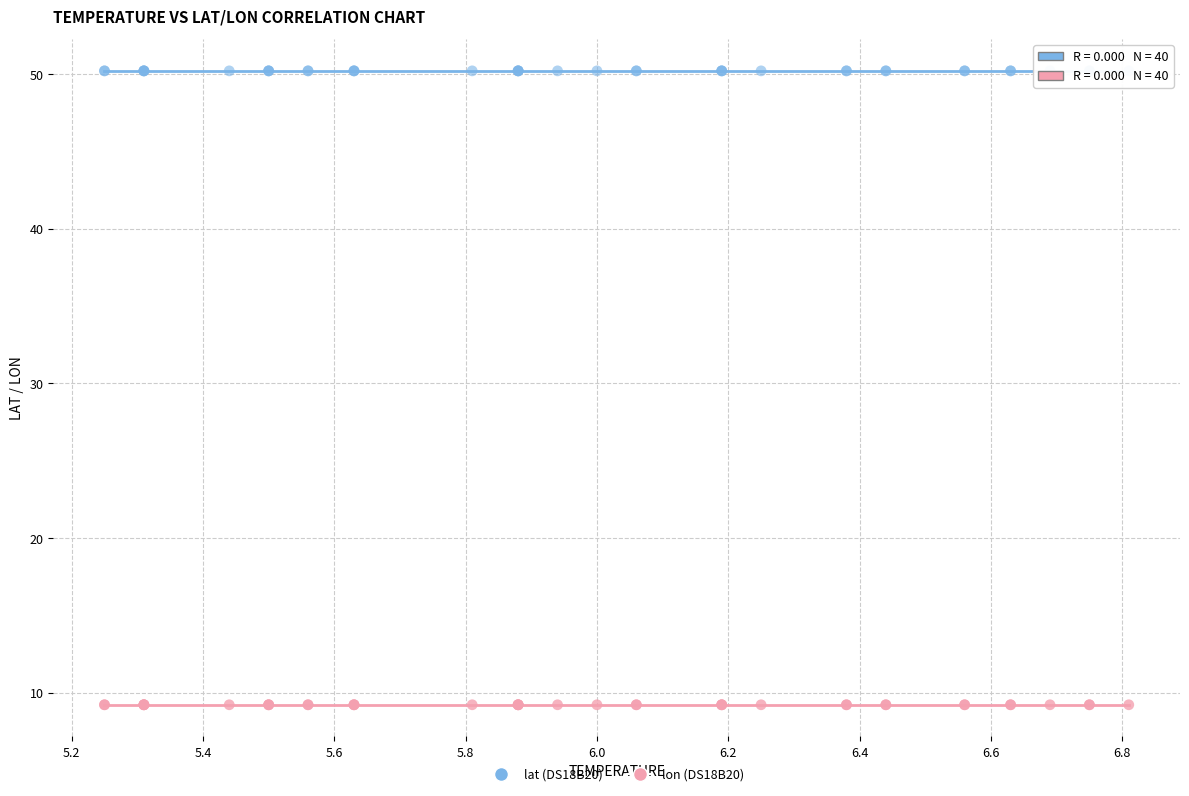

What are all the series names shown in the legend?

lat (DS18B20), lon (DS18B20)